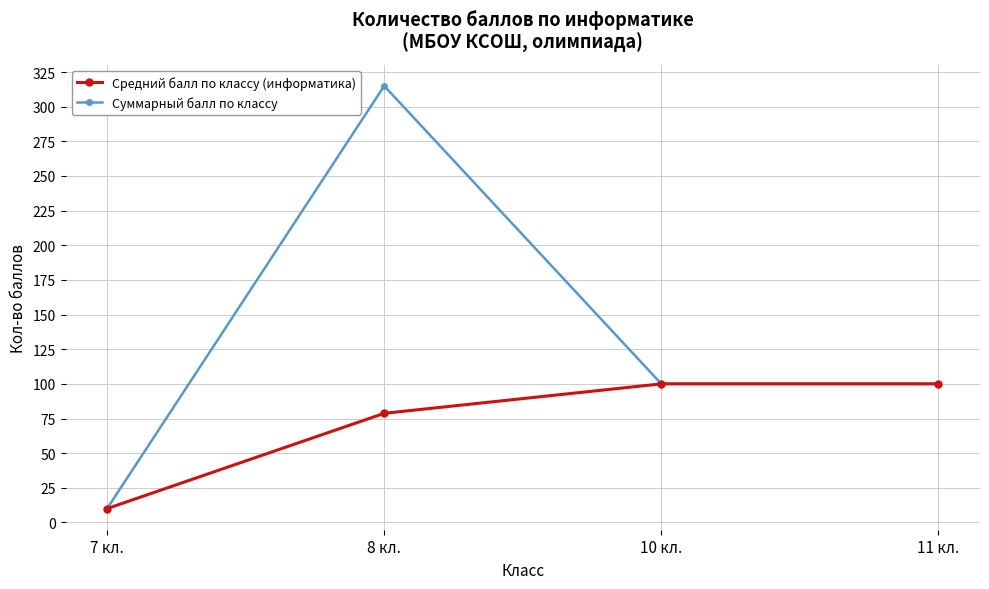

What are all the series names shown in the legend?

Средний балл по классу (информатика), Суммарный балл по классу